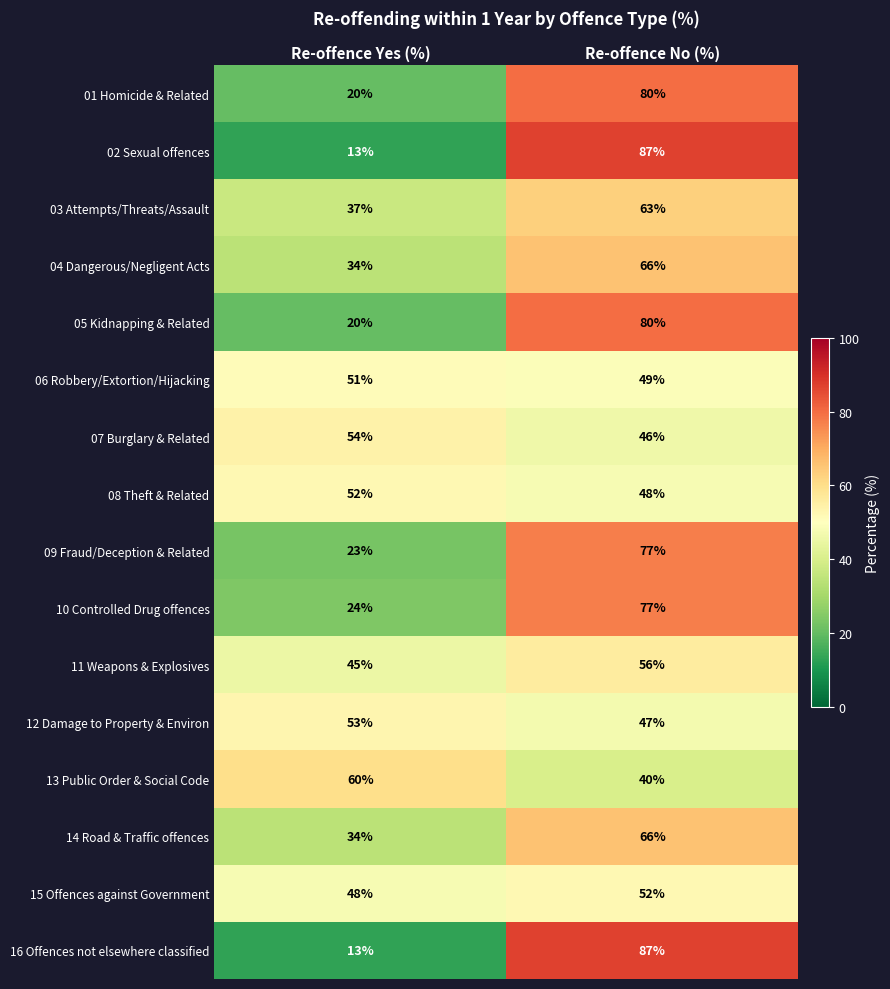

What is the sum of all 14 Road & Traffic offences values?

100